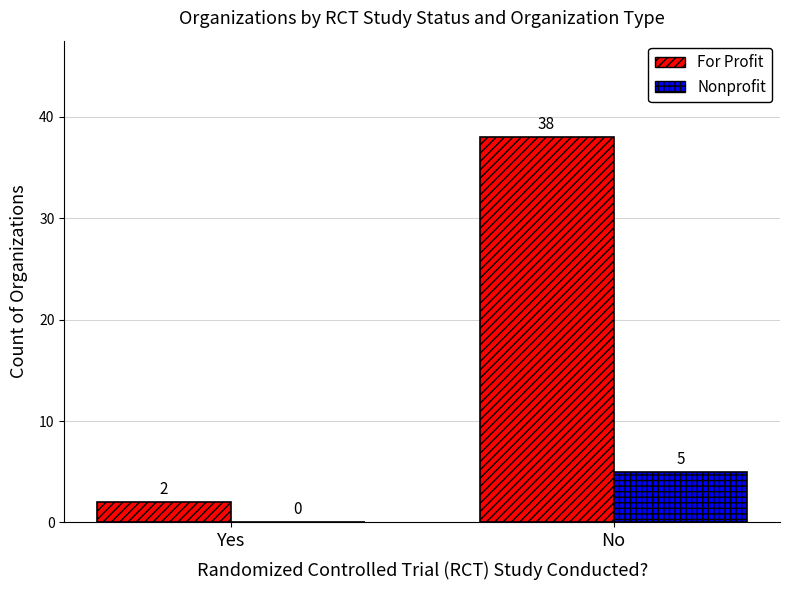

What is the total value across all series at No?

43